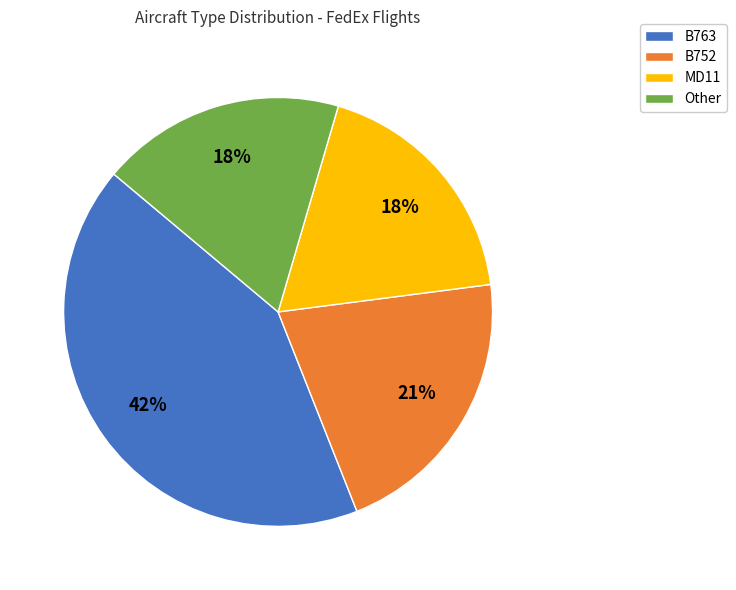

To the nearest percent, what is the average slice percentage?

25%